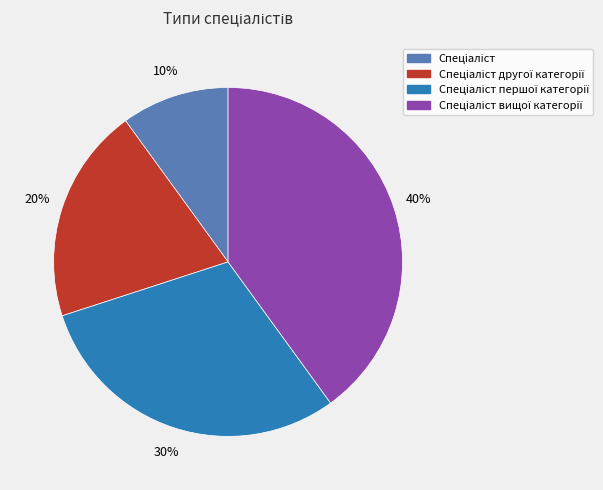

To the nearest percent, what is the average slice percentage?

25%